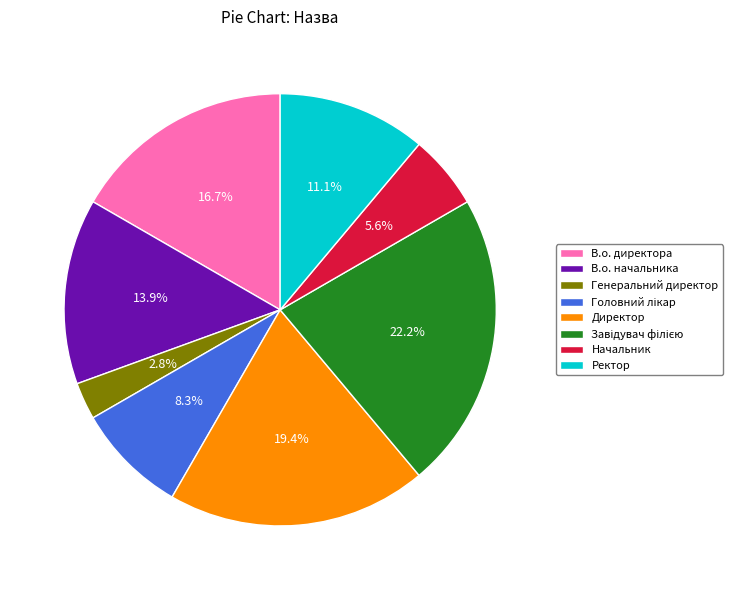

What is the ratio of the value at Ректор to the value at Директор?

0.6